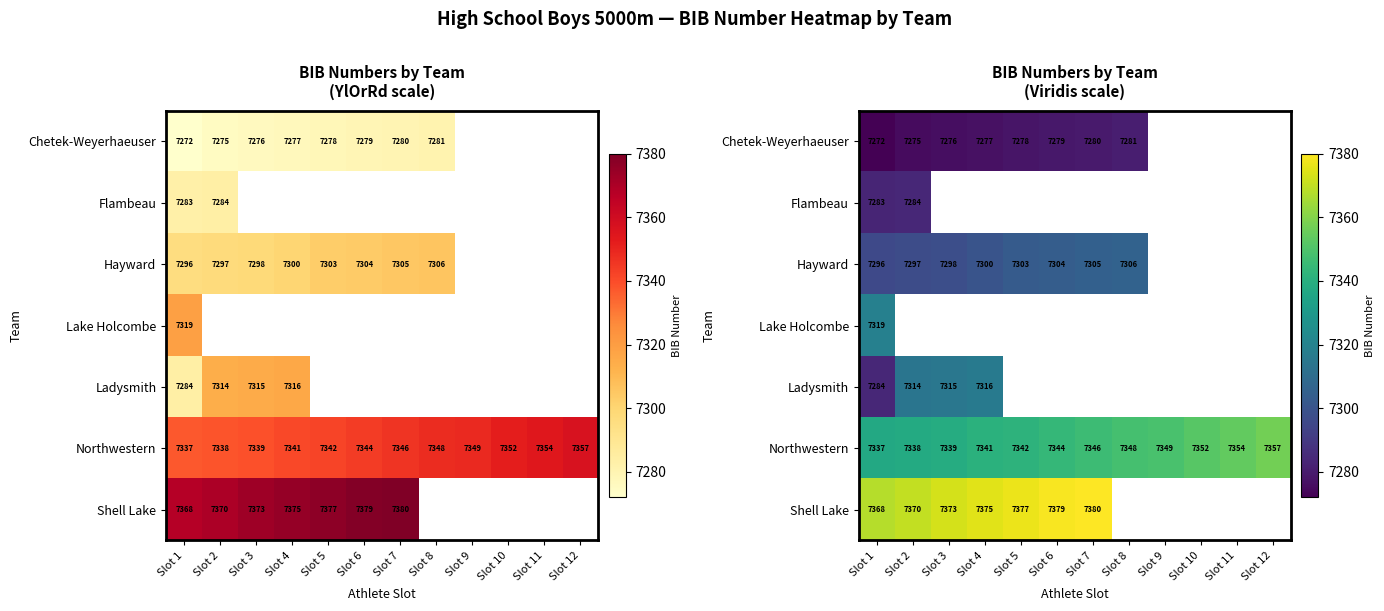

At which category does the chart reach its minimum across all series?

Slot 1